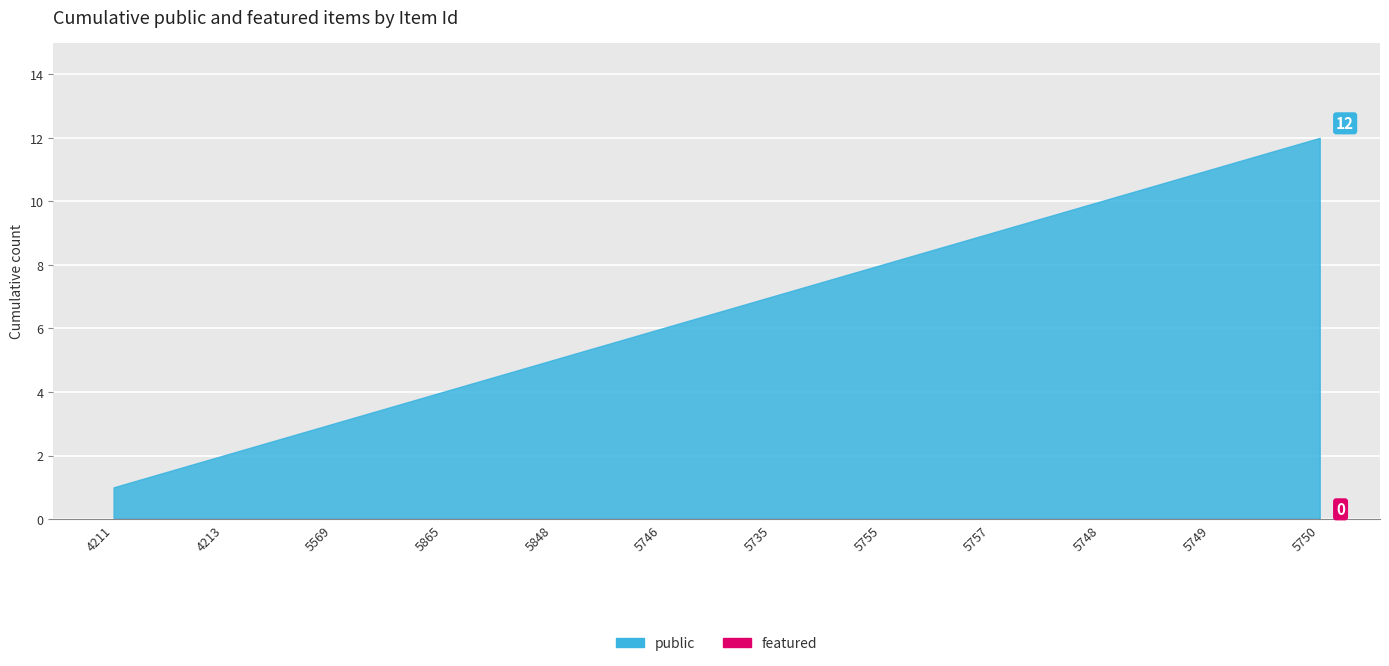

List the series in order of their overall mean, highest first.

public, featured